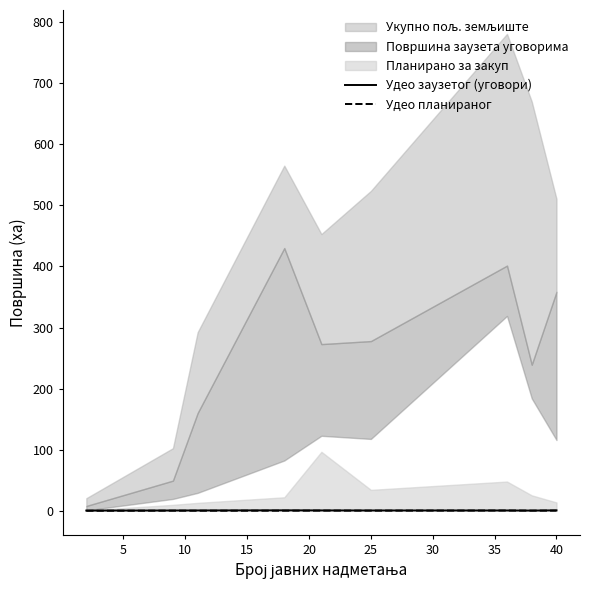

The Удео планираног series shows 0.2 at 25. True or false?

True